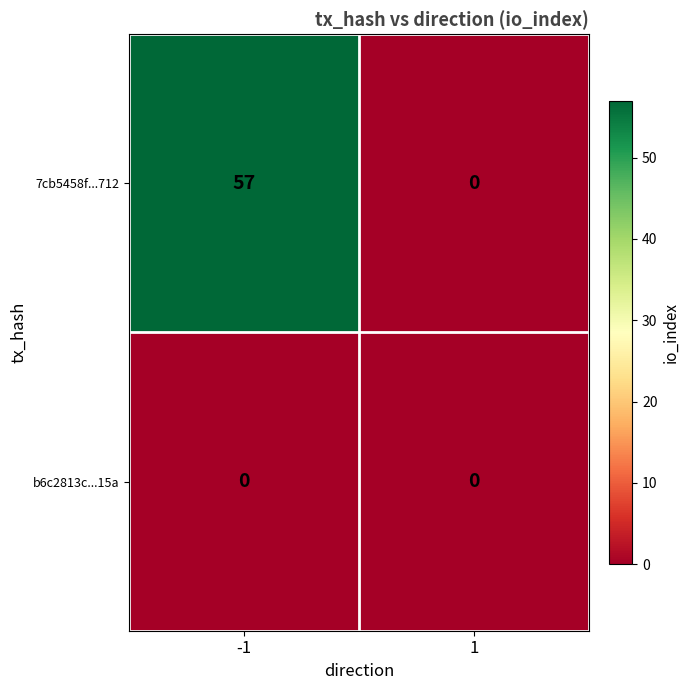

At how many categories does at least one series exceed 30?

1